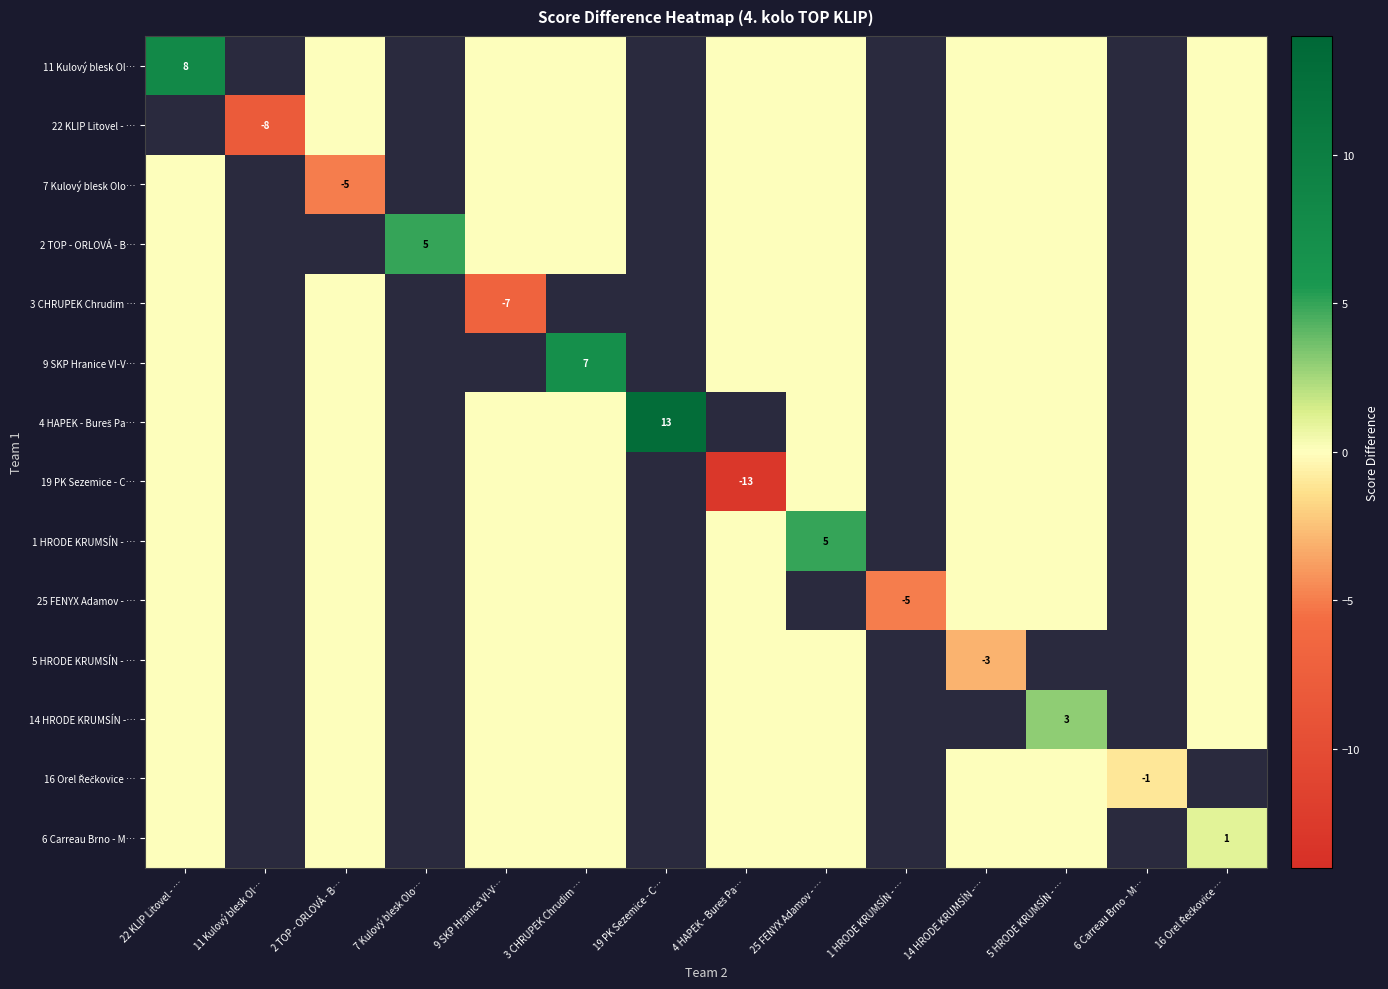

True or false: 5 HRODE KRUMSÍN - … has a value of -3 at 14 HRODE KRUMSÍN -….

True